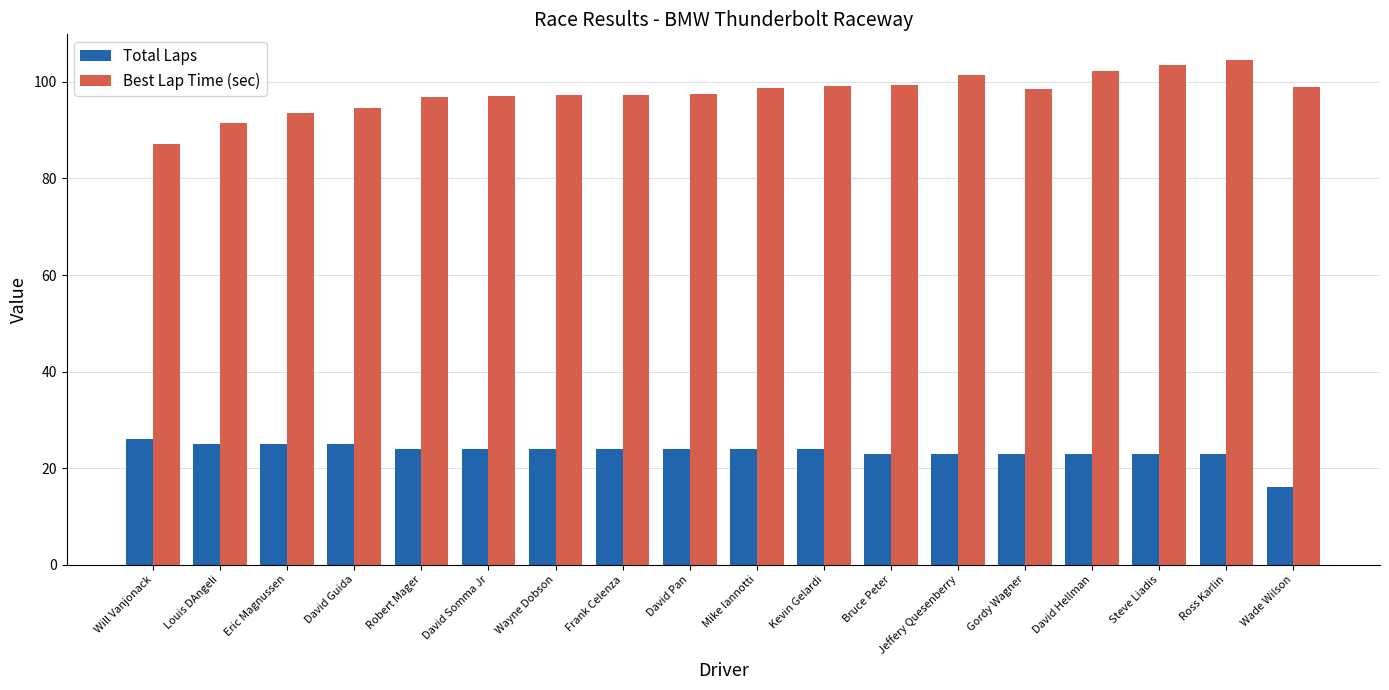

How many groups of bars are there?

18